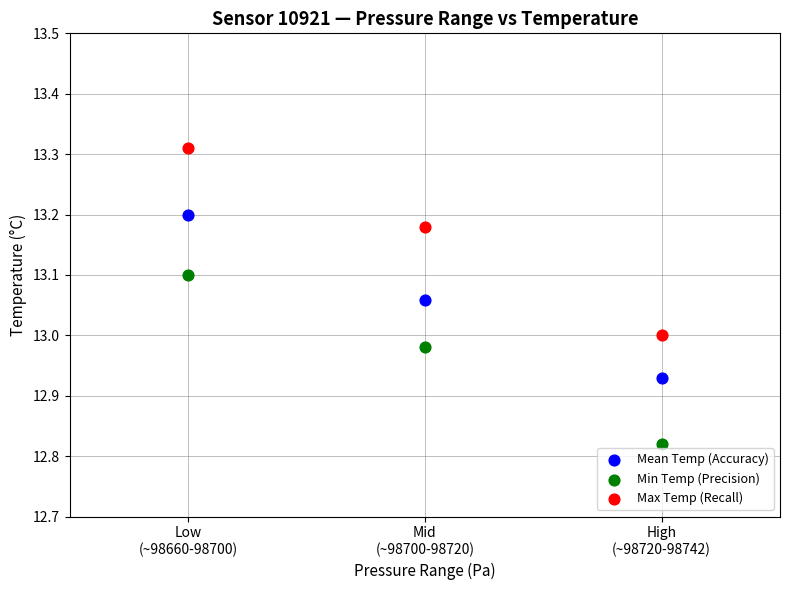

Which series contains the highest Y value?

Max Temp (Recall)